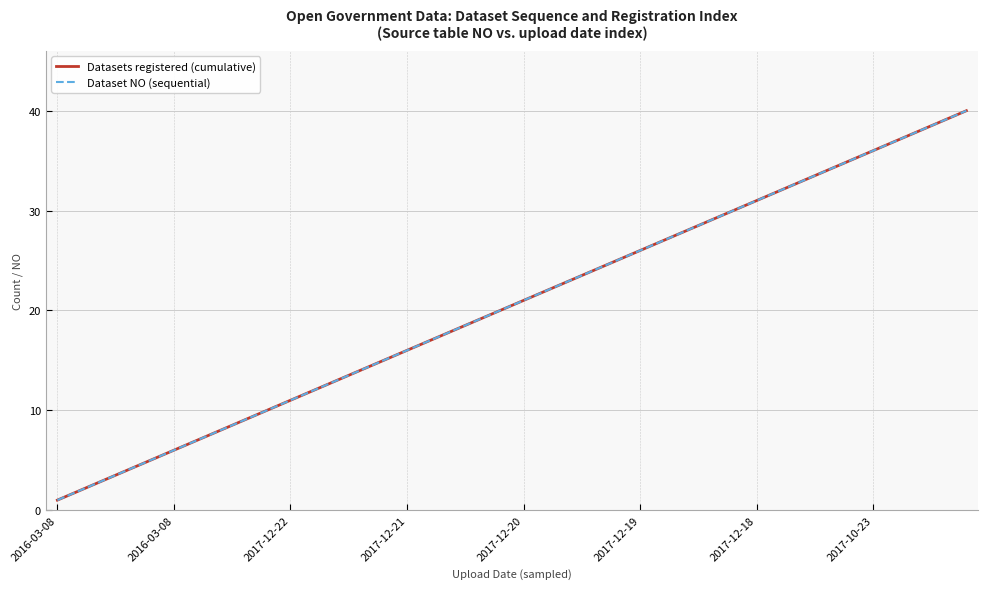

Reading left to right, what are all the values shown in this chart?

Datasets registered (cumulative): 1	2	3	4	5	6	7	8	9	10	11	12	13	14	15	16	17	18	19	20	21	22	23	24	25	26	27	28	29	30	31	32	33	34	35	36	37	38	39	40
Dataset NO (sequential): 1	2	3	4	5	6	7	8	9	10	11	12	13	14	15	16	17	18	19	20	21	22	23	24	25	26	27	28	29	30	31	32	33	34	35	36	37	38	39	40